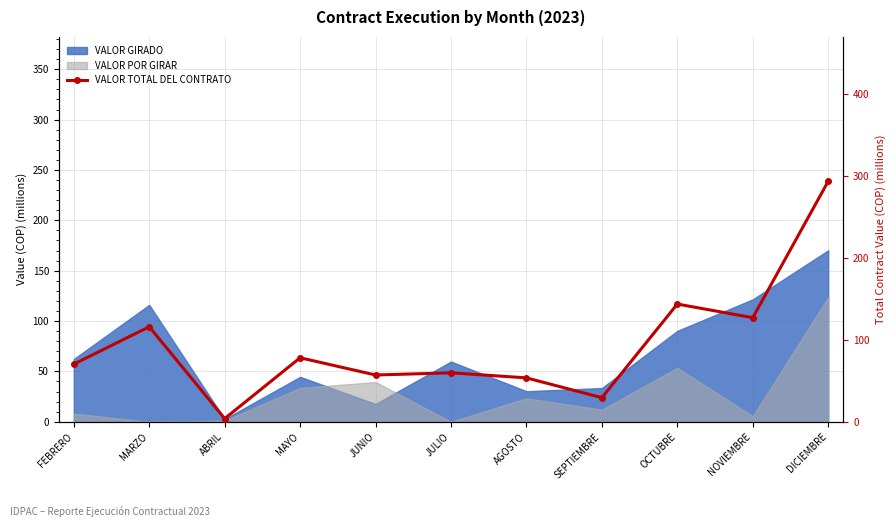

What is the ratio of the value at MARZO to the value at JULIO?

1.9